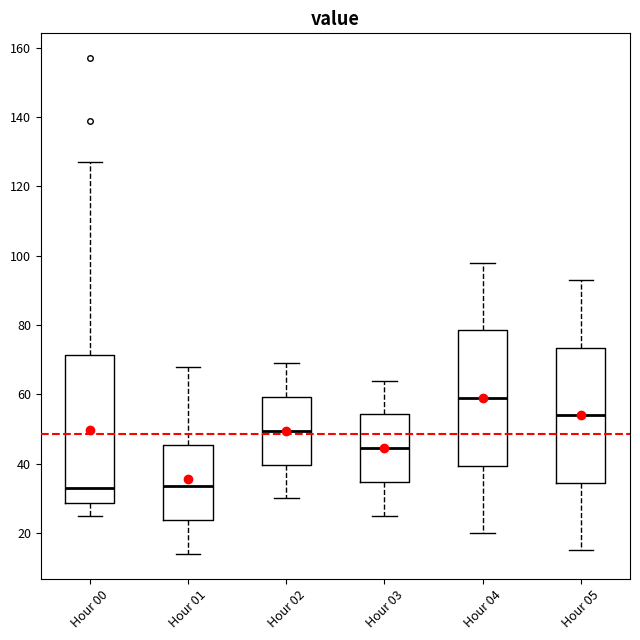

Reading left to right, read every box against the y-axis: the position of its median line, the range the box covers, and the ends of its whiskers. The values are not printed on the chart, so give them approximately, as read against the axis.

Hour 00: median 34, box 28 to 72, whiskers 26 to 128
Hour 01: median 34, box 24 to 46, whiskers 14 to 68
Hour 02: median 50, box 40 to 60, whiskers 30 to 70
Hour 03: median 44, box 34 to 54, whiskers 26 to 64
Hour 04: median 60, box 40 to 78, whiskers 20 to 98
Hour 05: median 54, box 34 to 74, whiskers 16 to 94